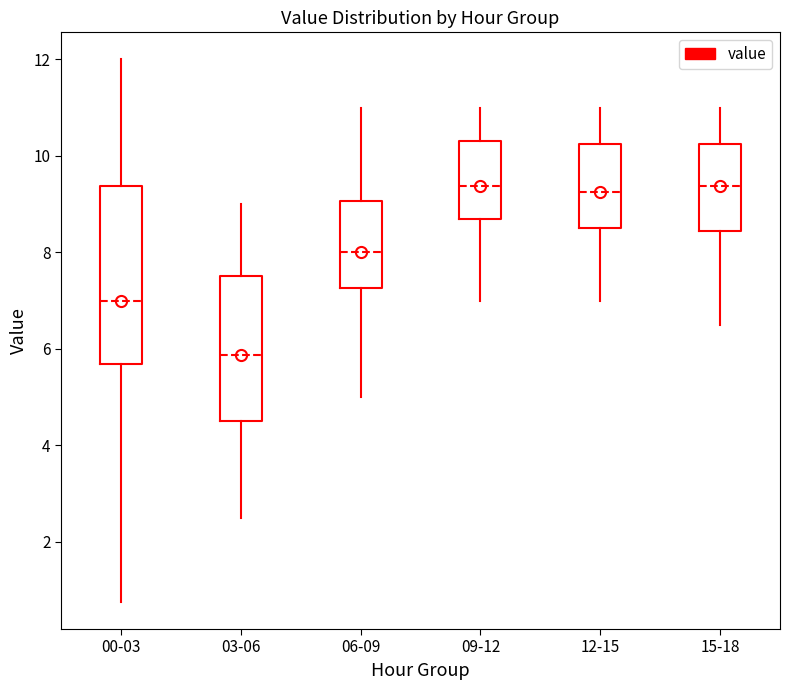

Reading left to right, transcribe this box plot: for each box, give where its median line is, the range the box spans, and where its two whiskers end, as read against the y-axis. The values are not printed on the chart, so give them approximately, as read against the axis.

00-03: median 7.0, box 5.6 to 9.4, whiskers 0.8 to 12.0
03-06: median 5.8, box 4.6 to 7.6, whiskers 2.6 to 9.0
06-09: median 8.0, box 7.2 to 9.0, whiskers 5.0 to 11.0
09-12: median 9.4, box 8.6 to 10.4, whiskers 7.0 to 11.0
12-15: median 9.2, box 8.6 to 10.2, whiskers 7.0 to 11.0
15-18: median 9.4, box 8.4 to 10.2, whiskers 6.6 to 11.0